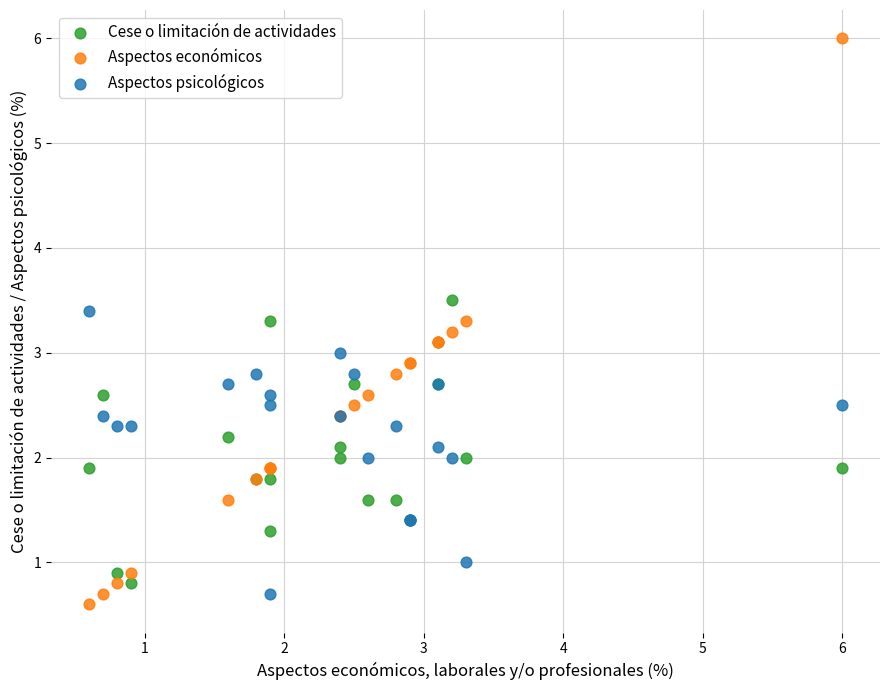

Which series has the widest spread of Y values?

Aspectos económicos